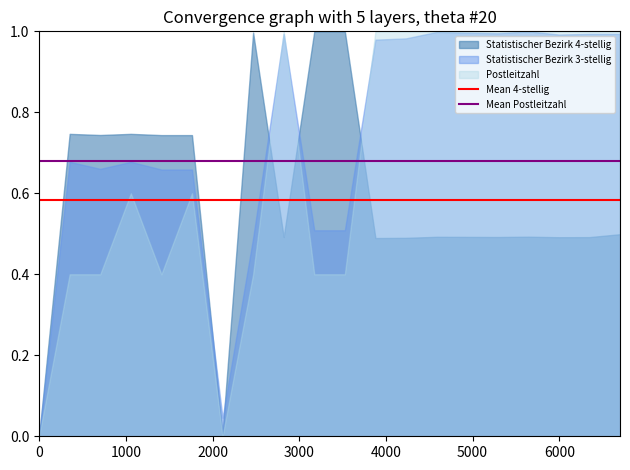

Rank the series by their average value, from highest to lowest.

Statistischer Bezirk 3-stellig, Postleitzahl, Statistischer Bezirk 4-stellig